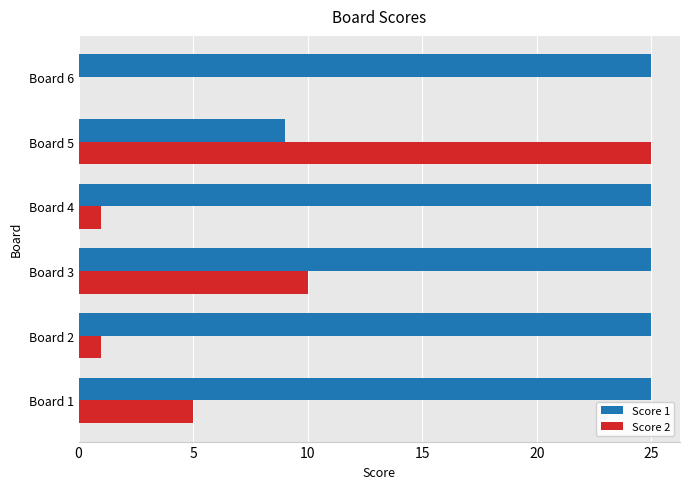

What is the sum of all Score 2 values?

42